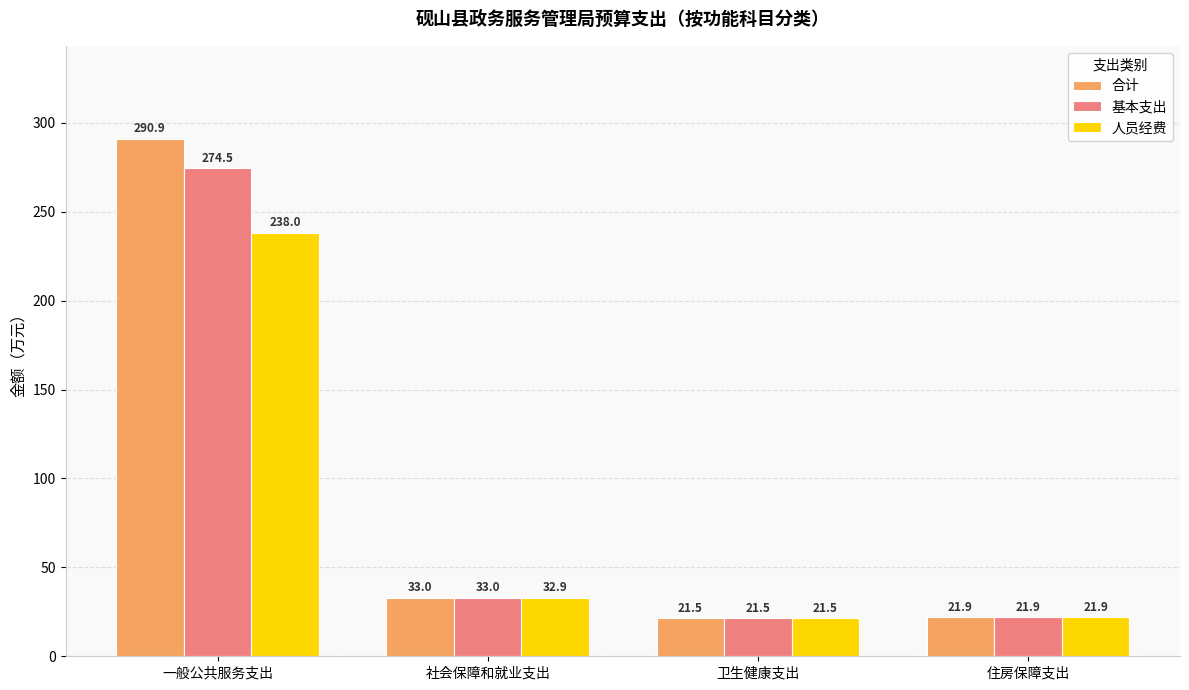

List the series in order of their overall mean, lowest first.

人员经费, 基本支出, 合计